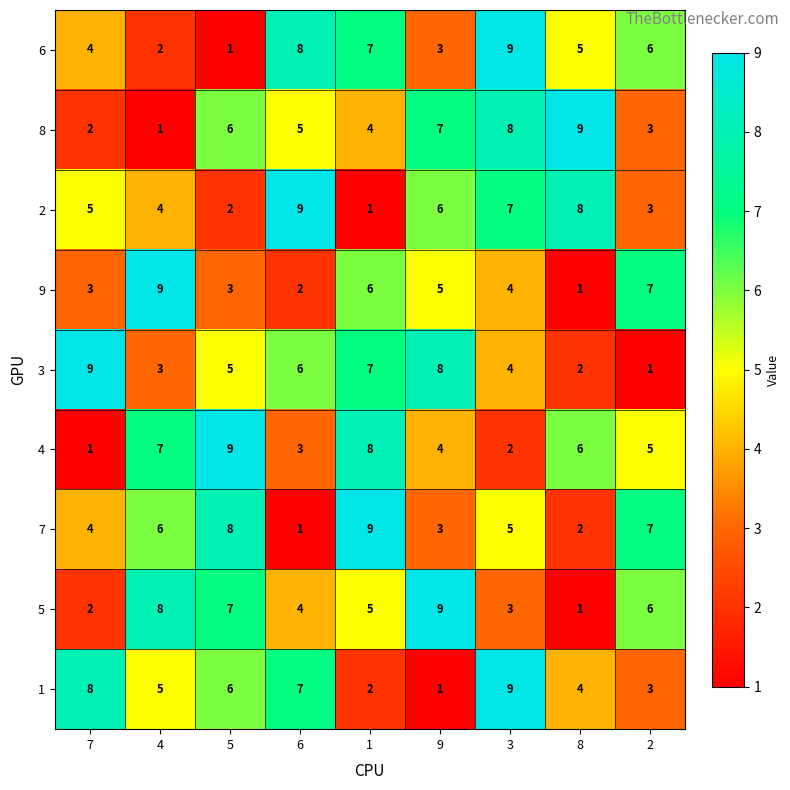

Where does the 8 series first go above 5?

5